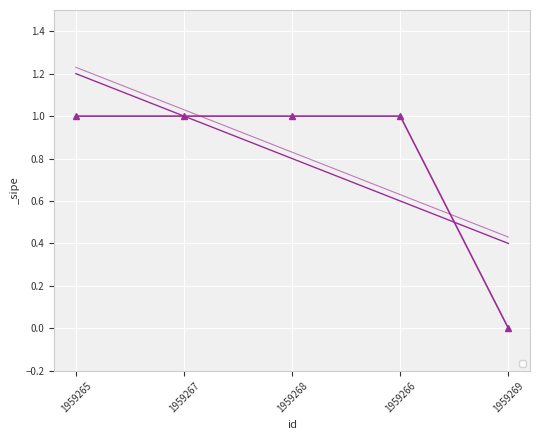

How many positive values are there?

4